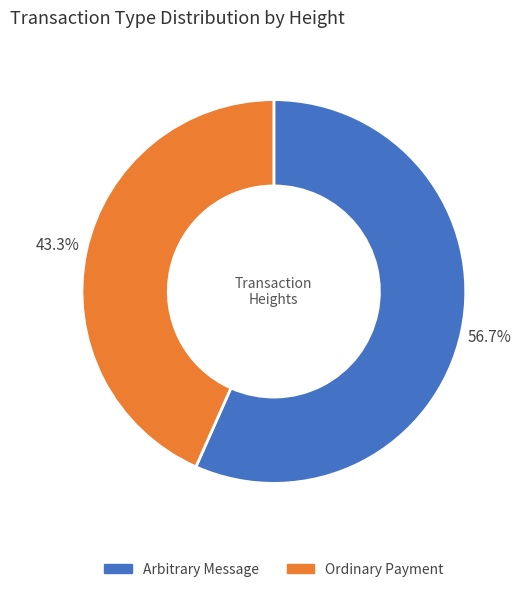

Which category has the biggest portion of the pie?

Arbitrary Message